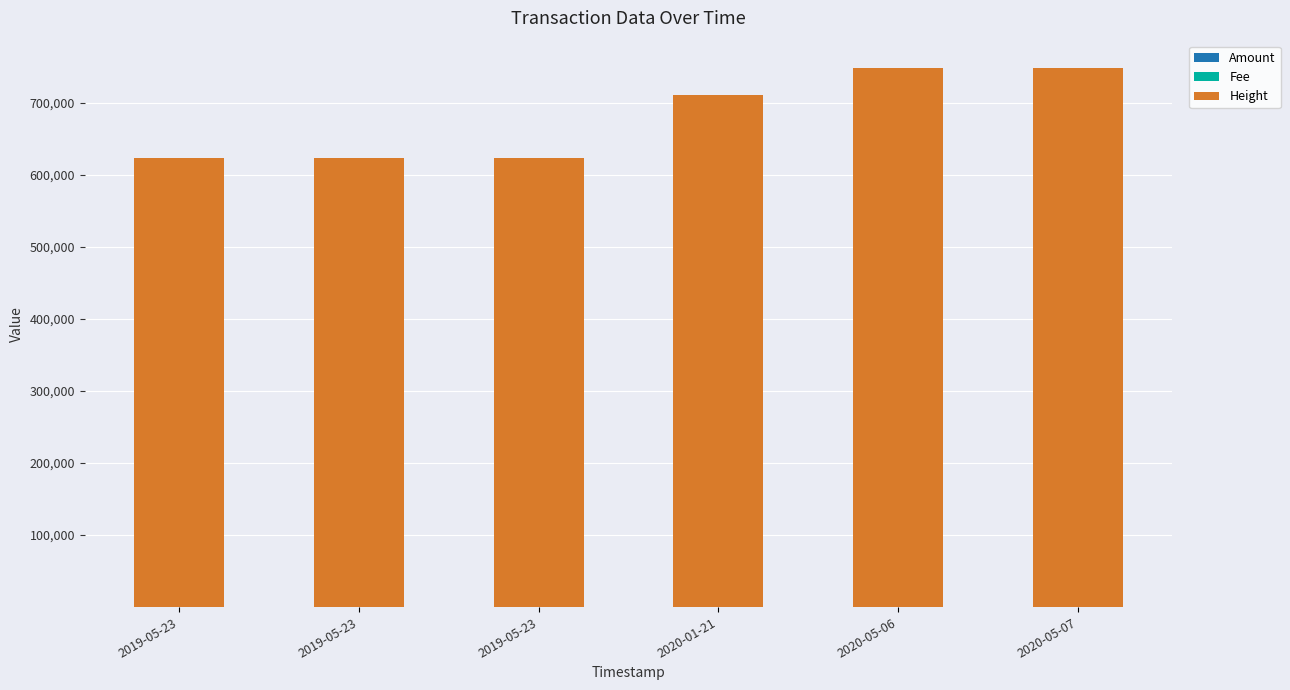

How many distinct data groups are displayed?

3